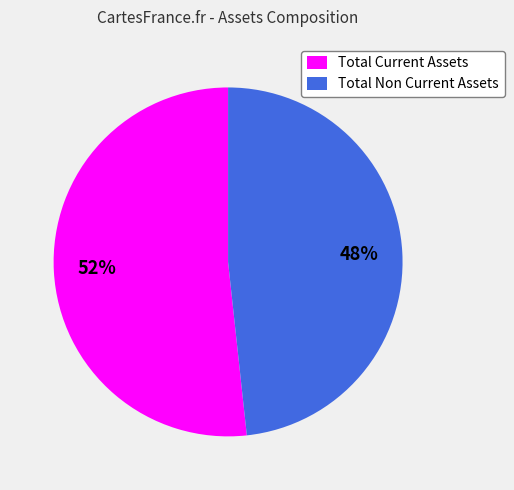

Rank the categories by value from lowest to highest.

Total Non Current Assets, Total Current Assets